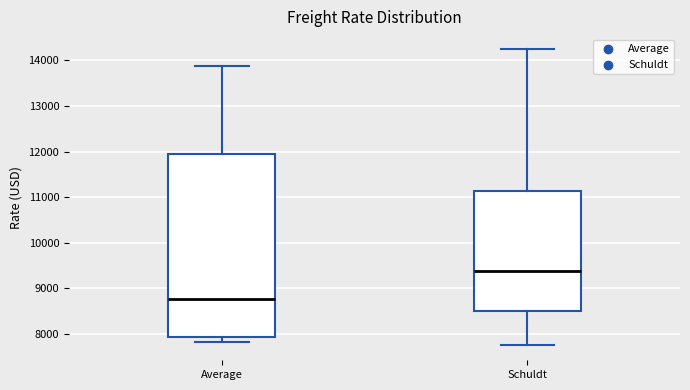

Which box has the highest median line?

Schuldt